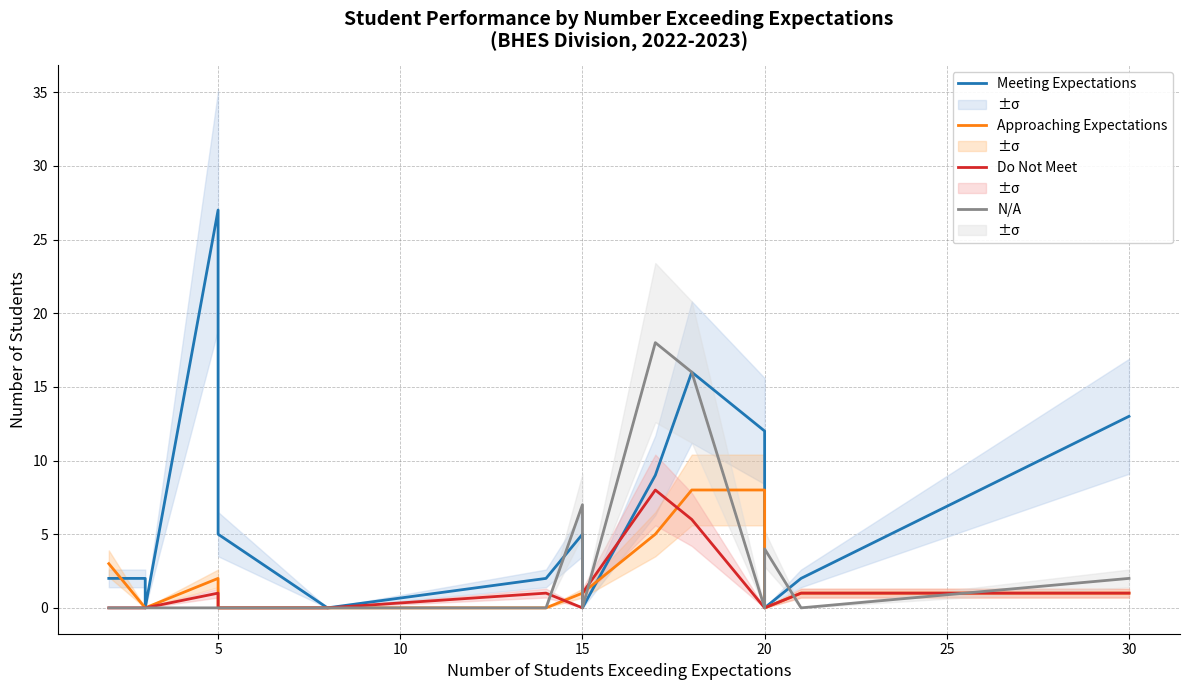

What is the difference between the maximum and minimum values in the Meeting Expectations series?

27